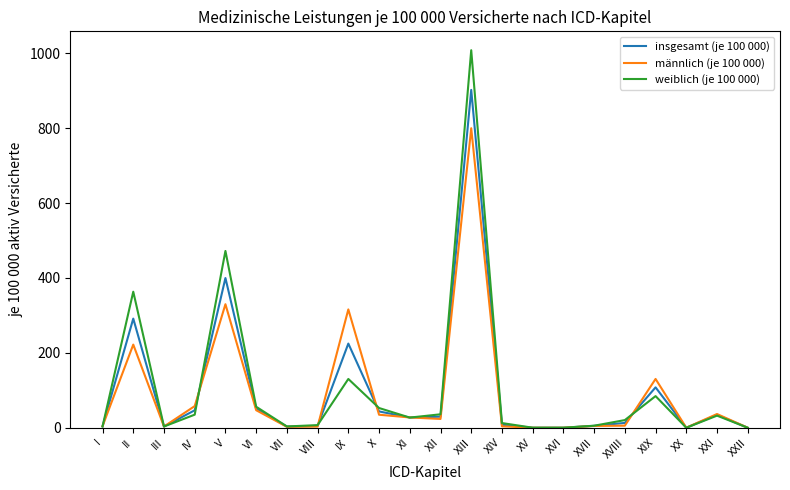

How many distinct data groups are displayed?

3